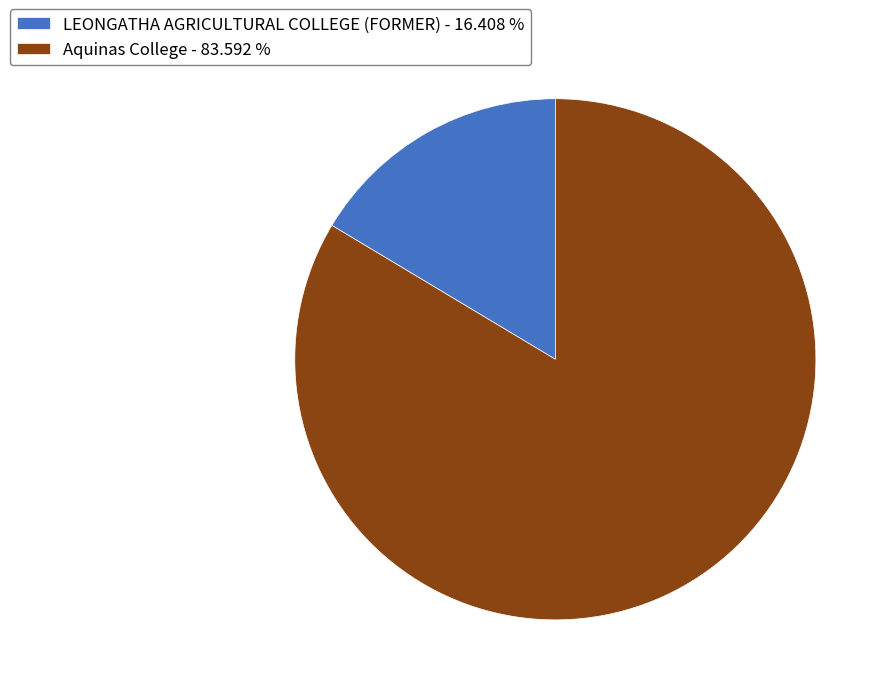

Which category has the biggest portion of the pie?

Aquinas College